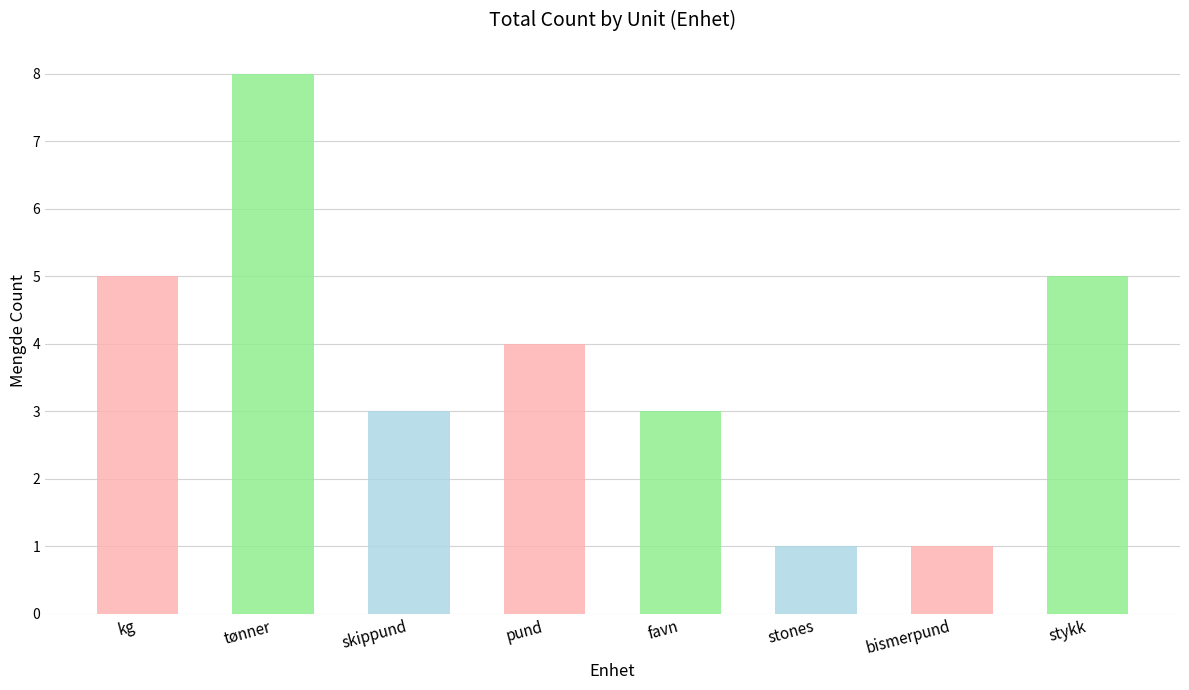

Count the values in the range 3 to 5.

5